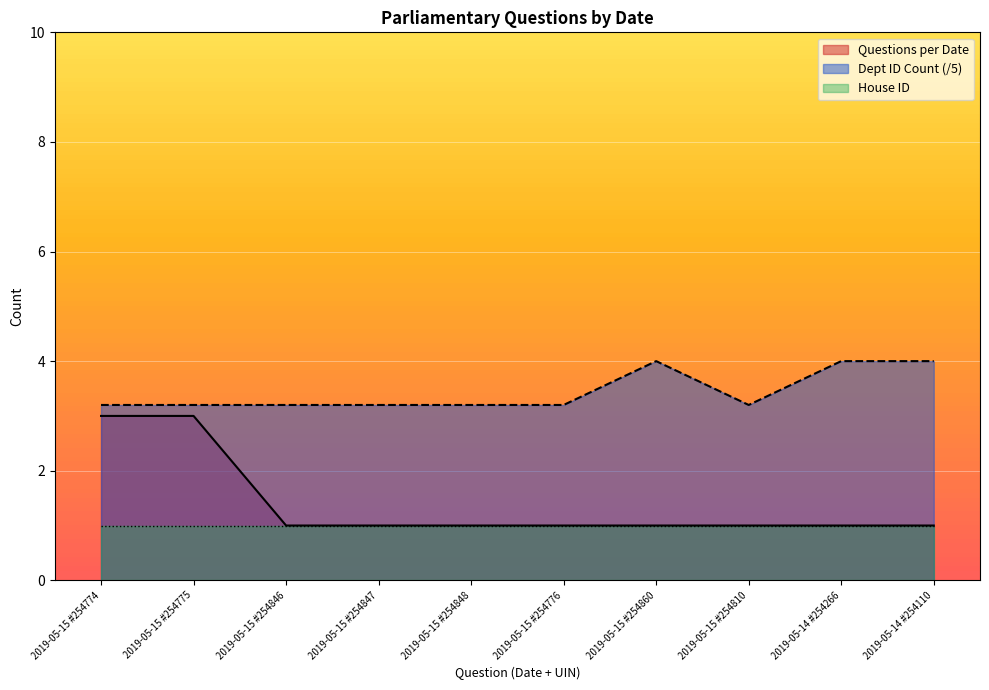

What is the average value of the Questions per Date series?

1.4